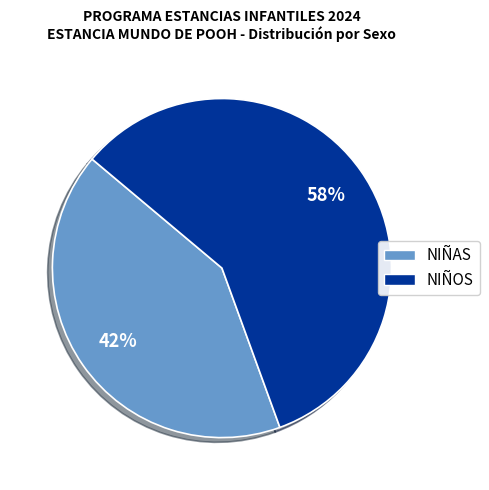

True or false: NIÑAS accounts for 42% of the total.

True